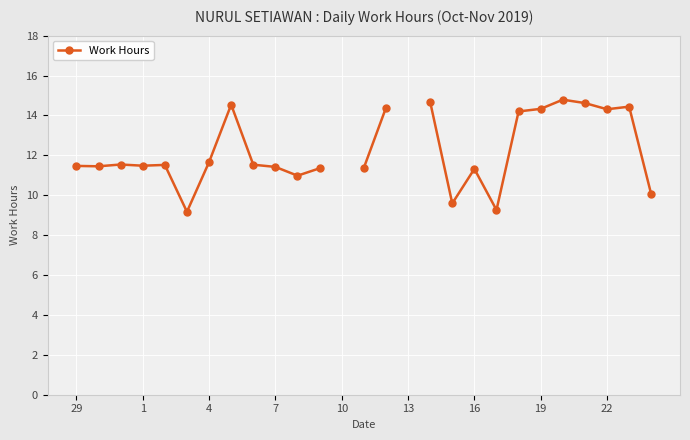

What is the difference between the maximum and minimum values?

5.6